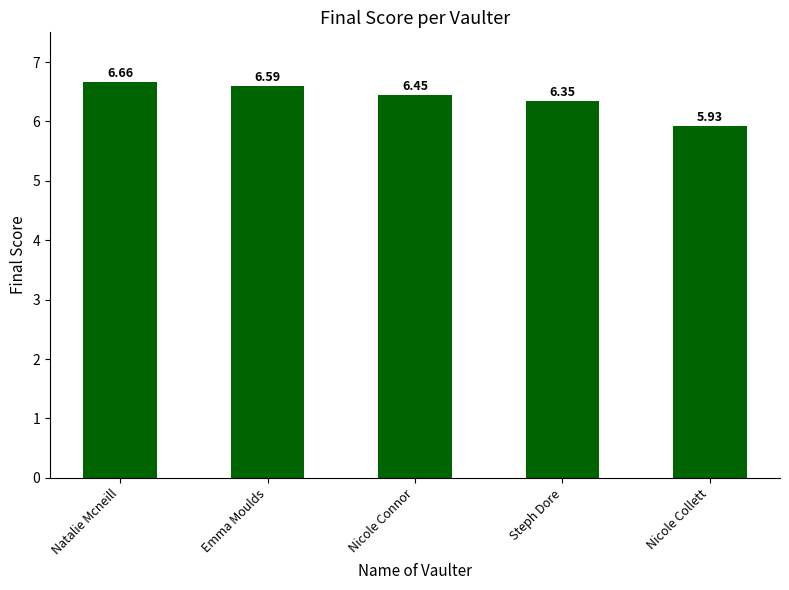

Rank the categories by value from highest to lowest.

Natalie Mcneill, Emma Moulds, Nicole Connor, Steph Dore, Nicole Collett